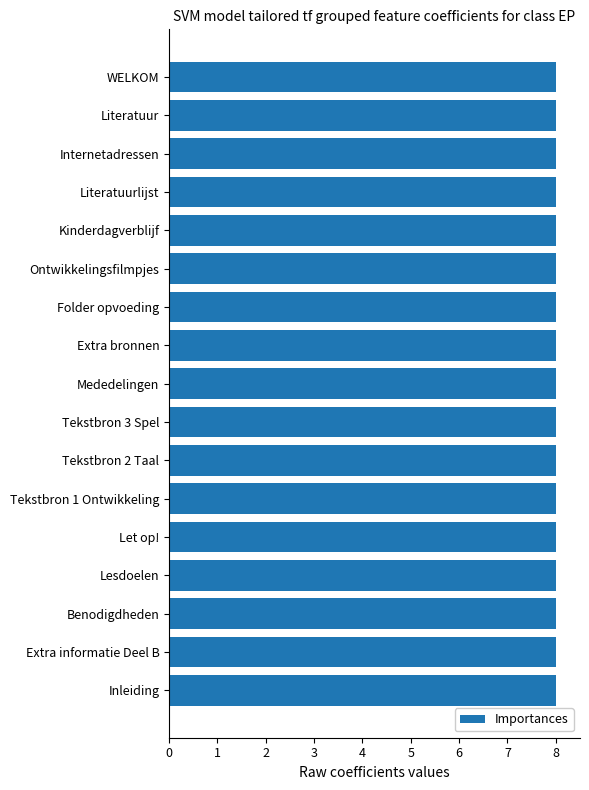

Reading bottom to top, list all the values displayed in this chart.

8.0	8.0	8.0	8.0	8.0	8.0	8.0	8.0	8.0	8.0	8.0	8.0	8.0	8.0	8.0	8.0	8.0